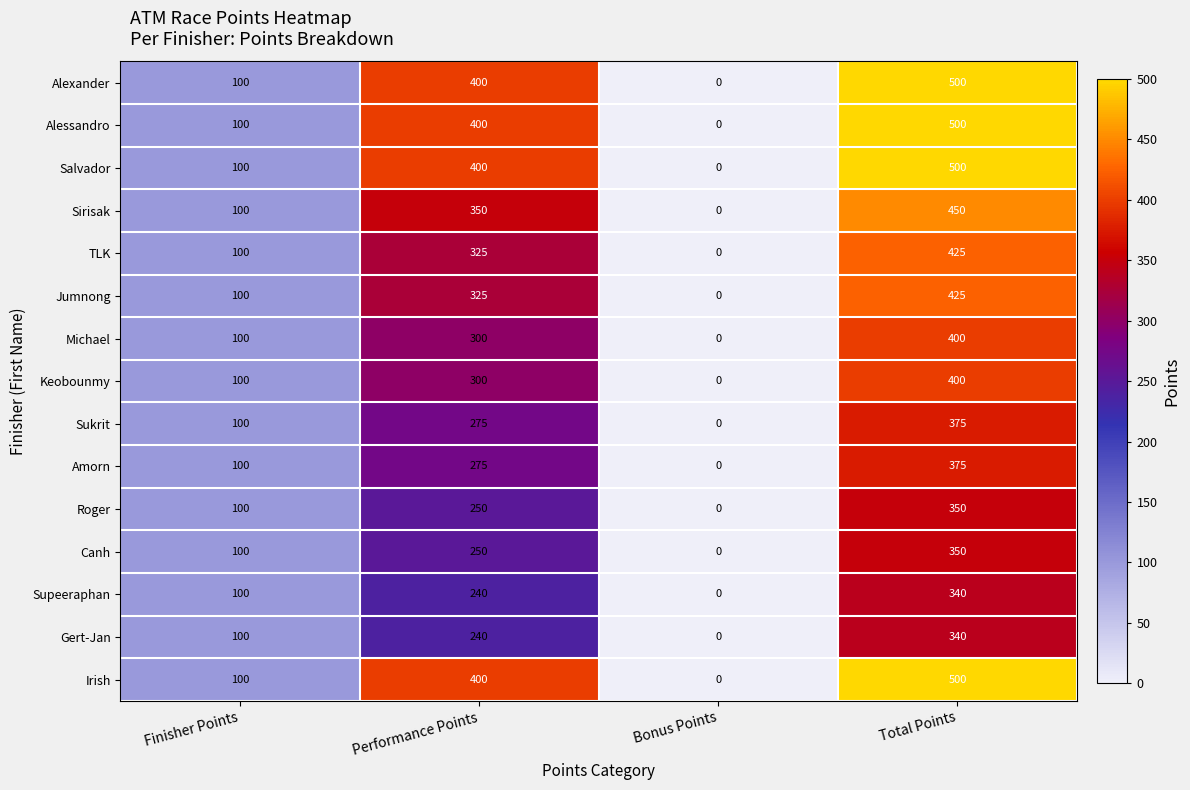

What is the difference between the second highest and minimum values in the Michael series?

300